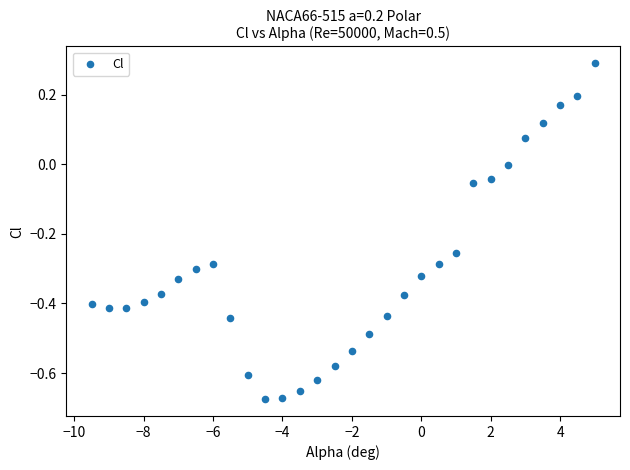

What is the range of Y values (max minus min)?

1.0